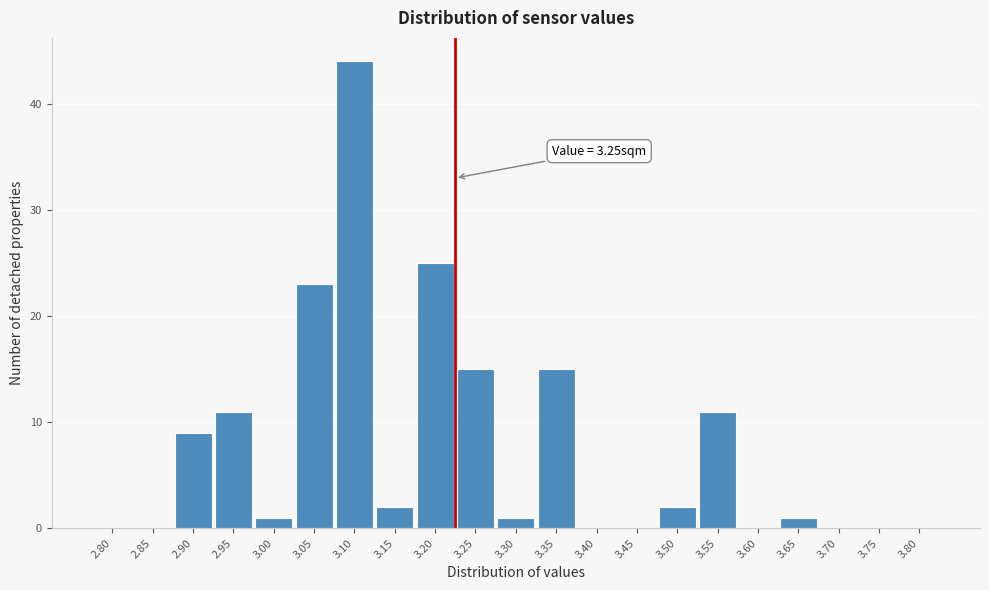

Reading left to right, what are all the values shown in this chart?

2.80=0	2.85=0	2.90=9	2.95=11	3.00=1	3.05=23	3.10=44	3.15=2	3.20=25	3.25=15	3.30=1	3.35=15	3.40=0	3.45=0	3.50=2	3.55=11	3.60=0	3.65=1	3.70=0	3.75=0	3.80=0